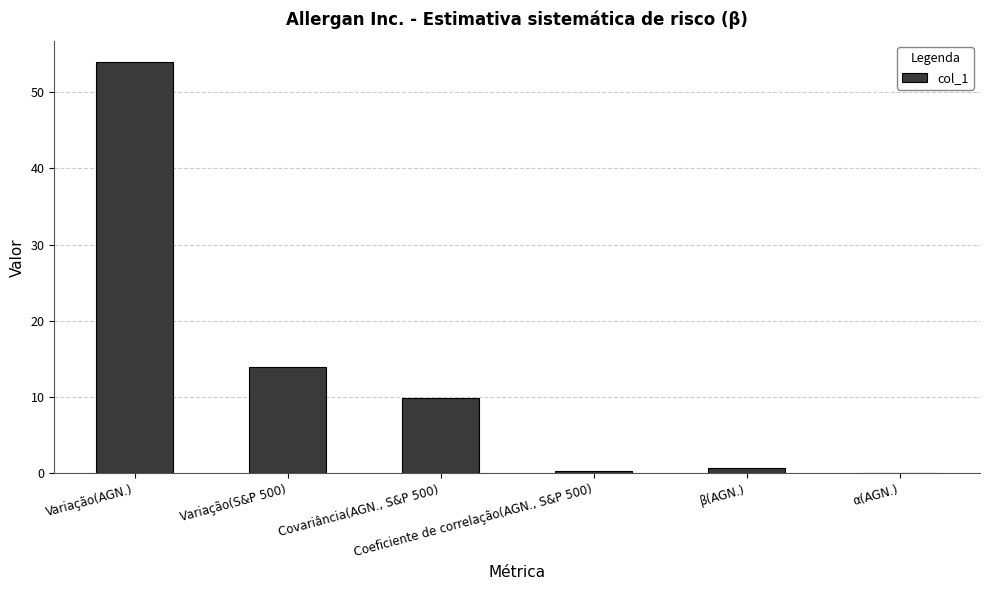

What is the maximum value shown in the chart?

54.0